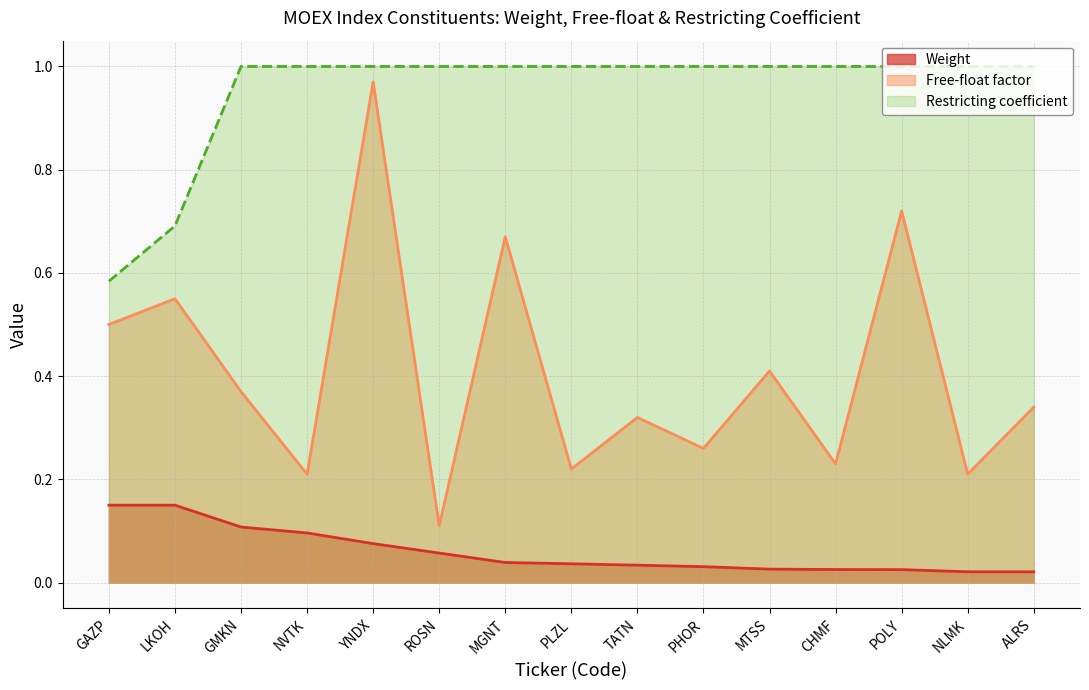

What is the difference between the maximum and second lowest values in the Weight series?

0.1